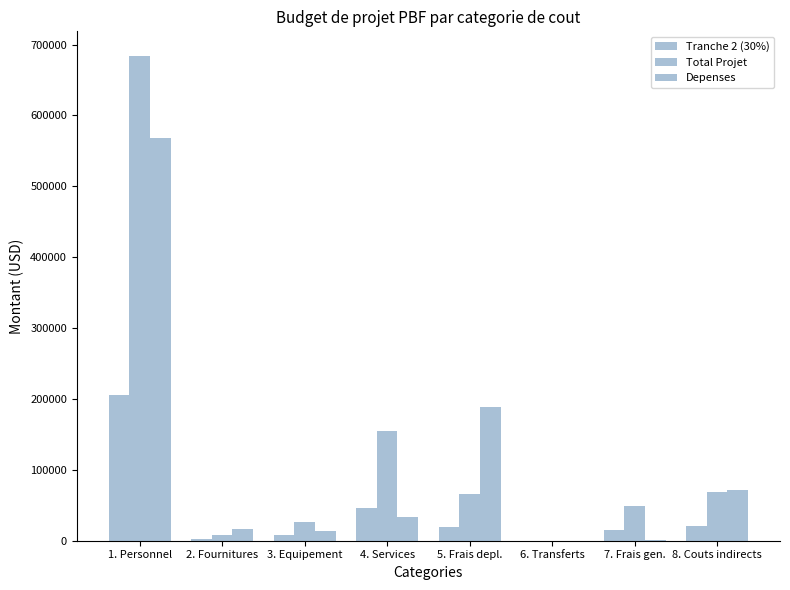

What is the difference between the maximum and second lowest values in the Depenses series?

567178.3